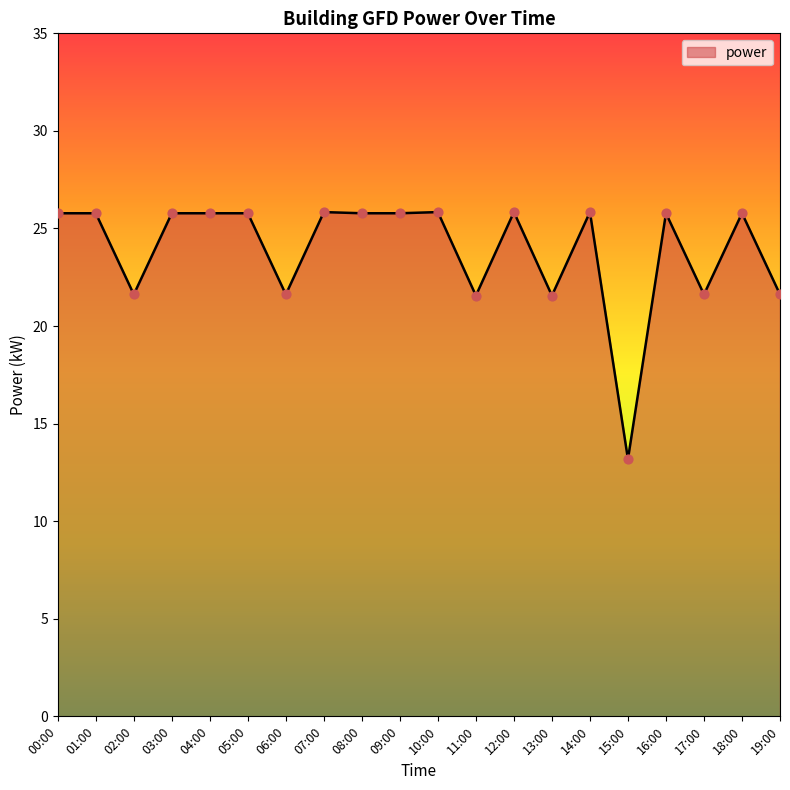

What is the change in value from 15:00 to 17:00?

+8.4